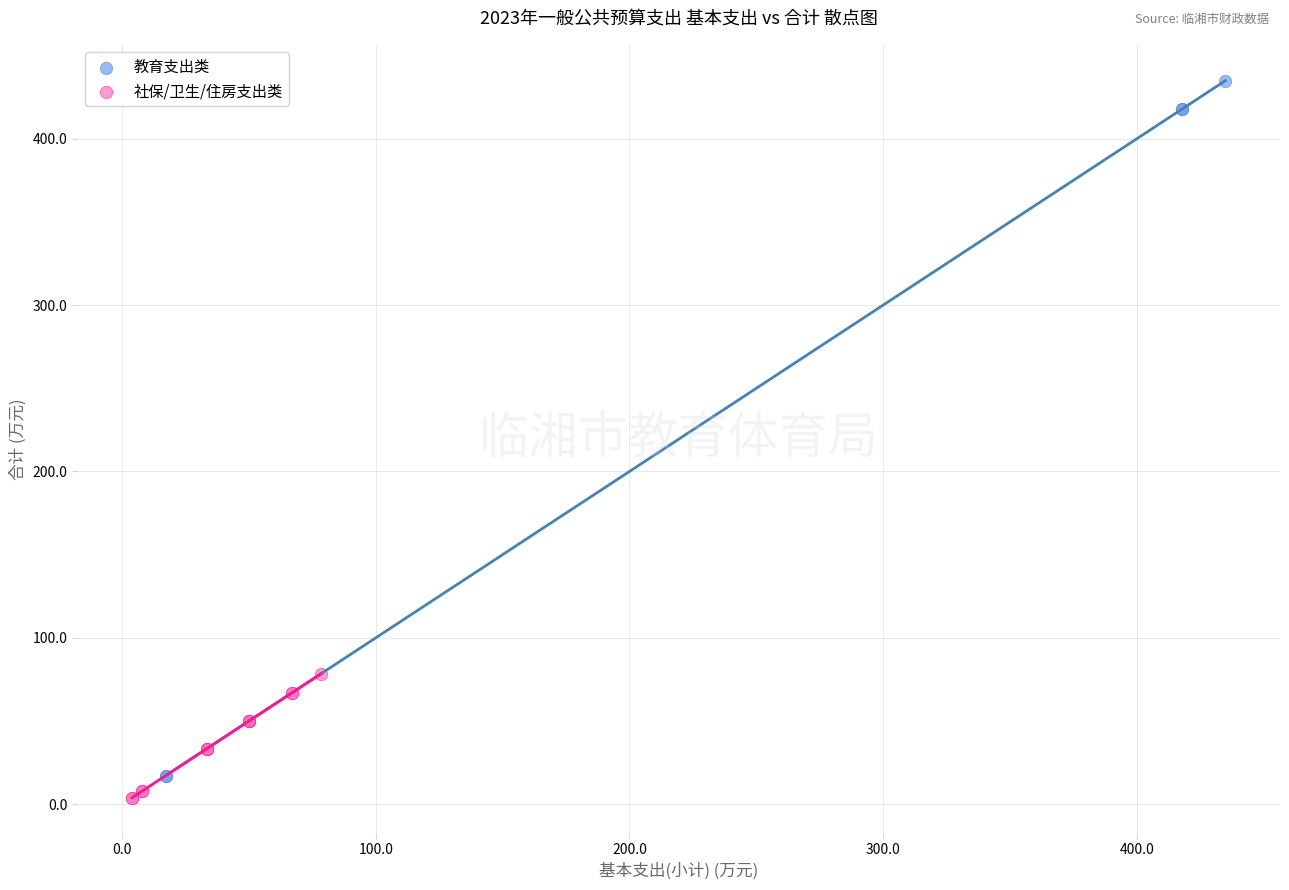

Which series contains the highest Y value?

教育支出类